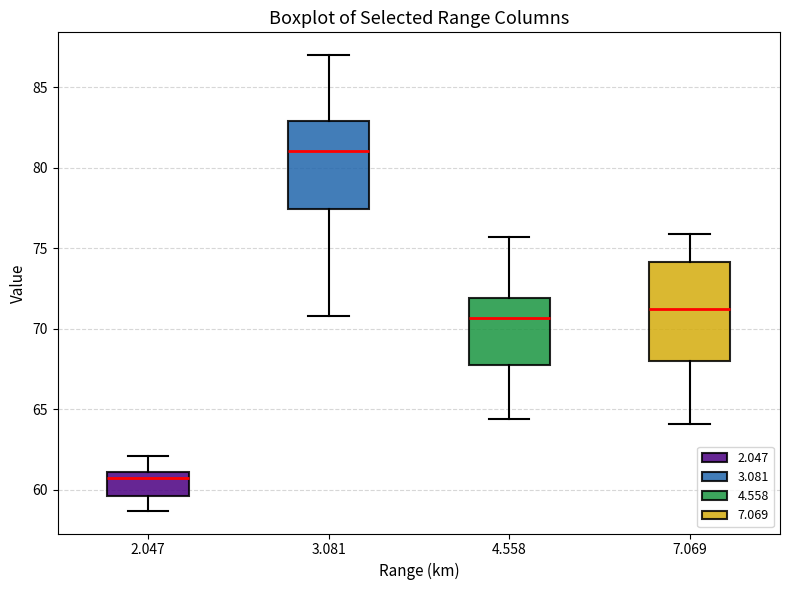

Which box has the highest median line?

3.081